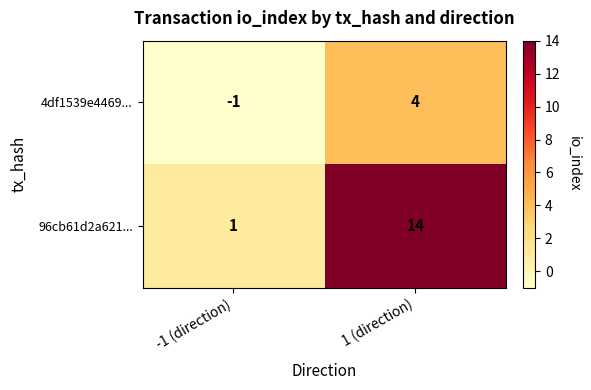

Reading left to right, what are all the values shown in this chart?

4df1539e4469...: -1	4
96cb61d2a621...: 1	14